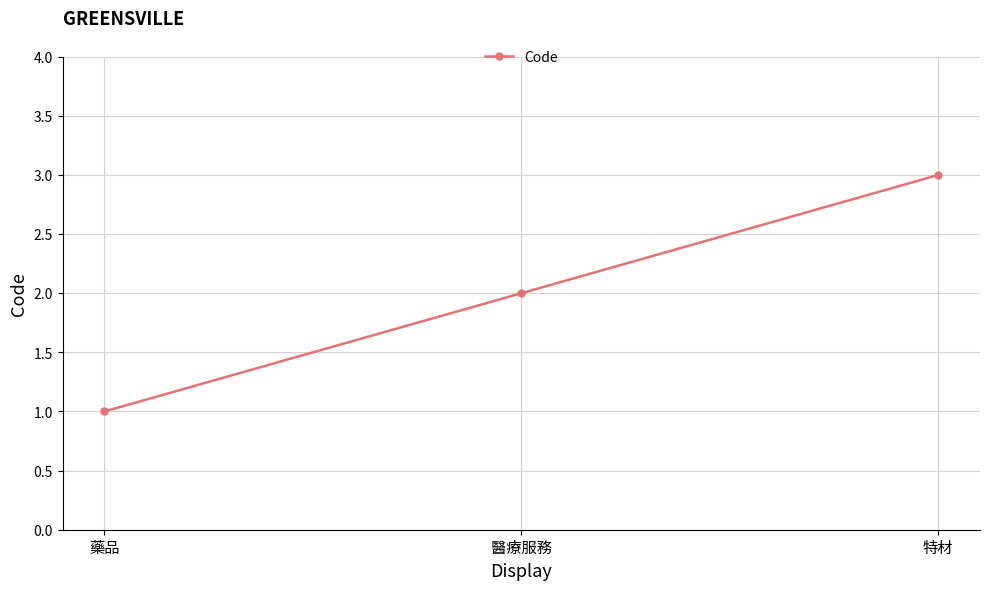

Rank the categories by value from lowest to highest.

藥品, 醫療服務, 特材